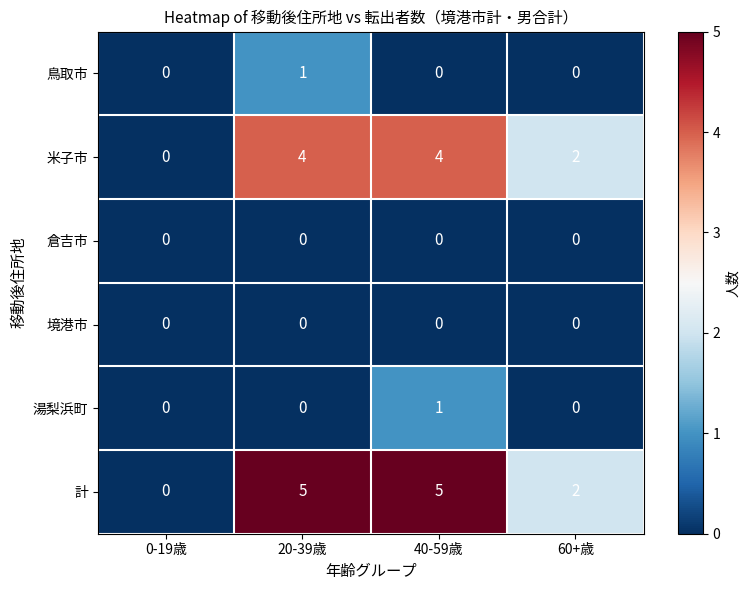

Reading left to right, what are all the values shown in this chart?

鳥取市: 0-19歳=0	20-39歳=1	40-59歳=0	60+歳=0
米子市: 0-19歳=0	20-39歳=4	40-59歳=4	60+歳=2
倉吉市: 0-19歳=0	20-39歳=0	40-59歳=0	60+歳=0
境港市: 0-19歳=0	20-39歳=0	40-59歳=0	60+歳=0
湯梨浜町: 0-19歳=0	20-39歳=0	40-59歳=1	60+歳=0
計: 0-19歳=0	20-39歳=5	40-59歳=5	60+歳=2